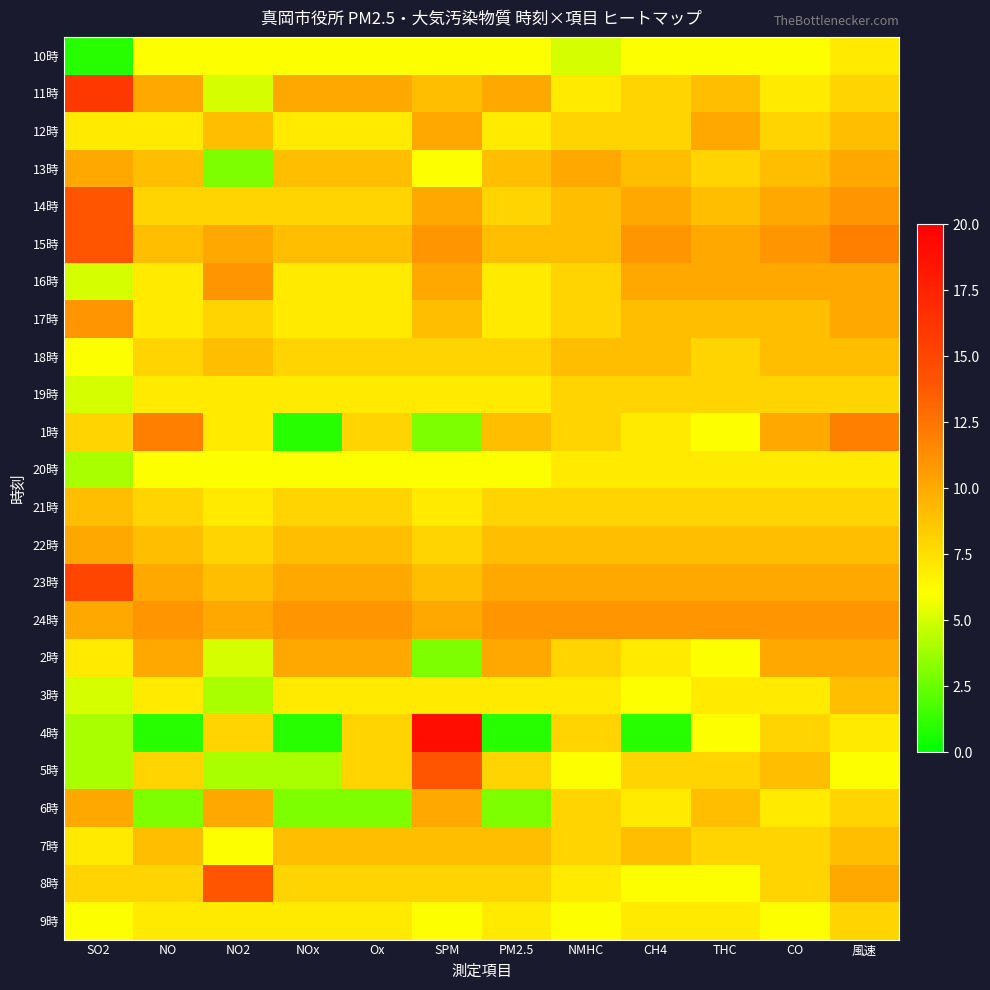

Reading left to right, what are all the values shown in this chart?

10時: SO2=1	NO=6	NO2=6	NOx=6	Ox=6	SPM=6	PM2.5=6	NMHC=5	CH4=6	THC=6	CO=6	風速=7
11時: SO2=16	NO=10	NO2=5	NOx=10	Ox=10	SPM=9	PM2.5=10	NMHC=7	CH4=8	THC=9	CO=7	風速=8
12時: SO2=7	NO=7	NO2=9	NOx=7	Ox=7	SPM=10	PM2.5=7	NMHC=8	CH4=8	THC=10	CO=8	風速=9
13時: SO2=10	NO=9	NO2=3	NOx=9	Ox=9	SPM=6	PM2.5=9	NMHC=10	CH4=9	THC=8	CO=9	風速=10
14時: SO2=14	NO=8	NO2=8	NOx=8	Ox=8	SPM=10	PM2.5=8	NMHC=9	CH4=10	THC=9	CO=10	風速=11
15時: SO2=14	NO=9	NO2=10	NOx=9	Ox=9	SPM=11	PM2.5=9	NMHC=9	CH4=11	THC=10	CO=11	風速=12
16時: SO2=5	NO=7	NO2=11	NOx=7	Ox=7	SPM=10	PM2.5=7	NMHC=8	CH4=10	THC=10	CO=10	風速=10
17時: SO2=11	NO=7	NO2=8	NOx=7	Ox=7	SPM=9	PM2.5=7	NMHC=8	CH4=9	THC=9	CO=9	風速=10
18時: SO2=6	NO=8	NO2=9	NOx=8	Ox=8	SPM=8	PM2.5=8	NMHC=9	CH4=9	THC=8	CO=9	風速=9
19時: SO2=5	NO=7	NO2=7	NOx=7	Ox=7	SPM=7	PM2.5=7	NMHC=8	CH4=8	THC=8	CO=8	風速=8
1時: SO2=8	NO=12	NO2=7	NOx=1	Ox=8	SPM=3	PM2.5=9	NMHC=8	CH4=7	THC=6	CO=10	風速=12
20時: SO2=4	NO=6	NO2=6	NOx=6	Ox=6	SPM=6	PM2.5=6	NMHC=7	CH4=7	THC=7	CO=7	風速=7
21時: SO2=9	NO=8	NO2=7	NOx=8	Ox=8	SPM=7	PM2.5=8	NMHC=8	CH4=8	THC=8	CO=8	風速=8
22時: SO2=10	NO=9	NO2=8	NOx=9	Ox=9	SPM=8	PM2.5=9	NMHC=9	CH4=9	THC=9	CO=9	風速=9
23時: SO2=15	NO=10	NO2=9	NOx=10	Ox=10	SPM=9	PM2.5=10	NMHC=10	CH4=10	THC=10	CO=10	風速=10
24時: SO2=10	NO=11	NO2=10	NOx=11	Ox=11	SPM=10	PM2.5=11	NMHC=11	CH4=11	THC=11	CO=11	風速=11
2時: SO2=7	NO=10	NO2=5	NOx=10	Ox=10	SPM=3	PM2.5=10	NMHC=8	CH4=7	THC=6	CO=10	風速=10
3時: SO2=5	NO=7	NO2=4	NOx=7	Ox=7	SPM=7	PM2.5=7	NMHC=7	CH4=6	THC=7	CO=7	風速=9
4時: SO2=4	NO=1	NO2=8	NOx=1	Ox=8	SPM=19	PM2.5=1	NMHC=8	CH4=1	THC=6	CO=8	風速=7
5時: SO2=4	NO=8	NO2=4	NOx=4	Ox=8	SPM=14	PM2.5=8	NMHC=6	CH4=8	THC=8	CO=9	風速=6
6時: SO2=10	NO=3	NO2=10	NOx=3	Ox=3	SPM=10	PM2.5=3	NMHC=8	CH4=7	THC=9	CO=7	風速=8
7時: SO2=7	NO=9	NO2=6	NOx=9	Ox=9	SPM=9	PM2.5=9	NMHC=8	CH4=9	THC=8	CO=8	風速=9
8時: SO2=8	NO=8	NO2=14	NOx=8	Ox=8	SPM=8	PM2.5=8	NMHC=7	CH4=6	THC=6	CO=8	風速=10
9時: SO2=6	NO=7	NO2=7	NOx=7	Ox=7	SPM=6	PM2.5=7	NMHC=6	CH4=7	THC=7	CO=6	風速=8